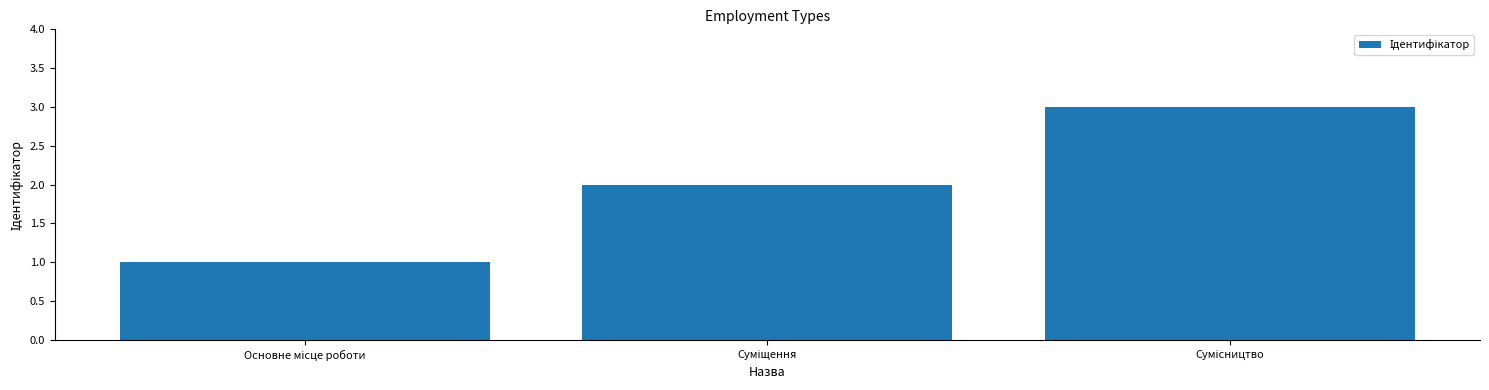

What is the sum of all values?

6